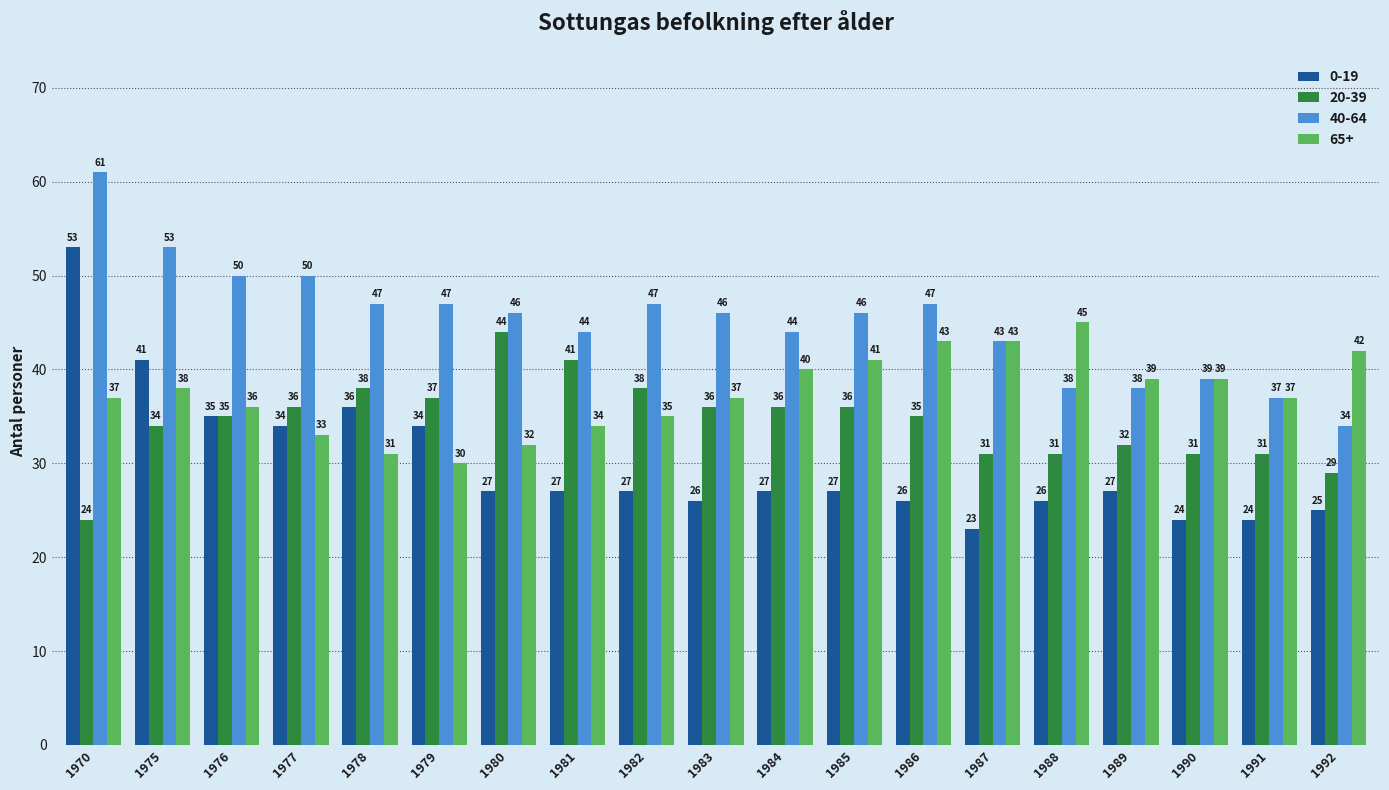

Where is 20-39 nearest to the value 34?

1975